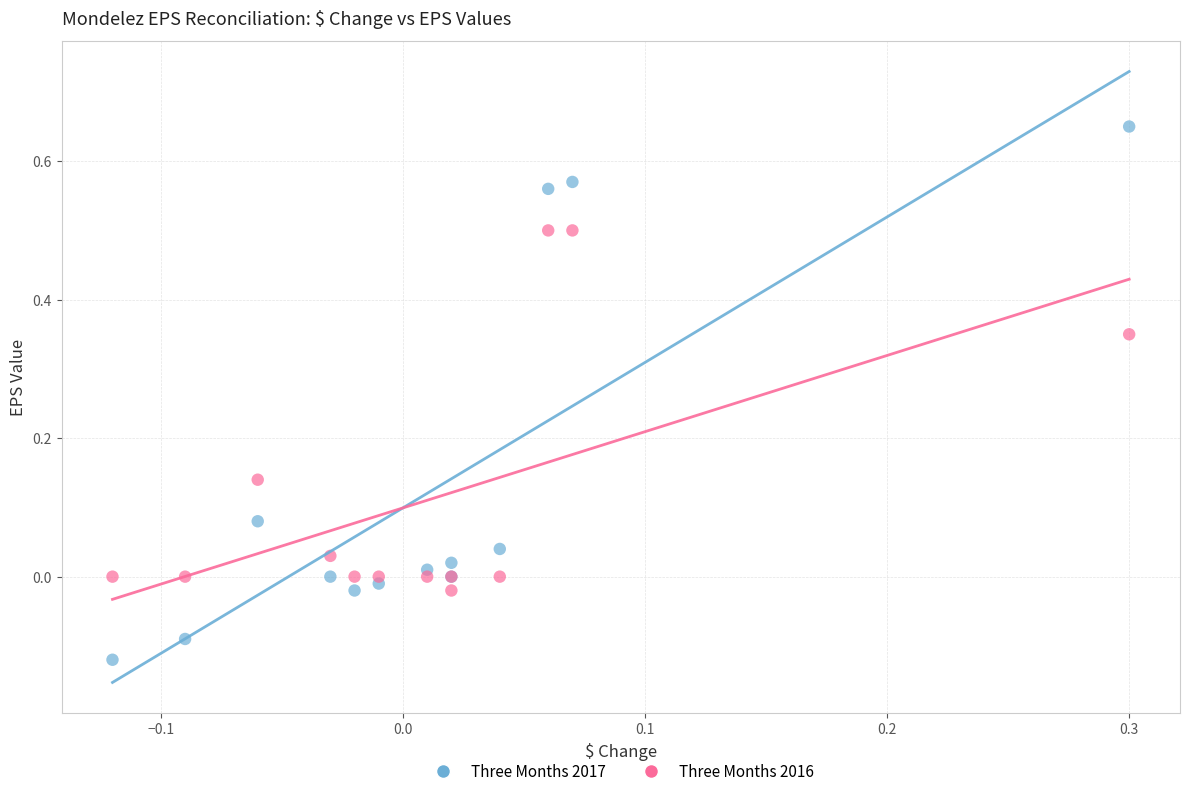

Which series reaches the maximum Y coordinate?

Three Months 2017